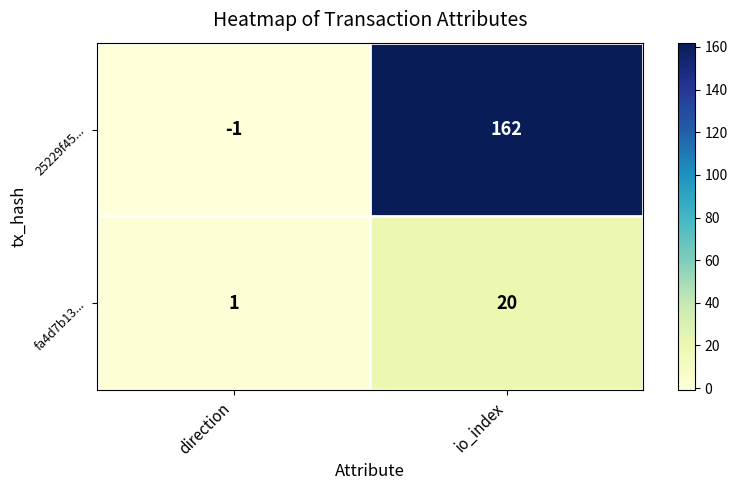

Reading left to right, transcribe all the data shown in this chart.

25229f45...: direction=-1	io_index=162
fa4d7b13...: direction=1	io_index=20